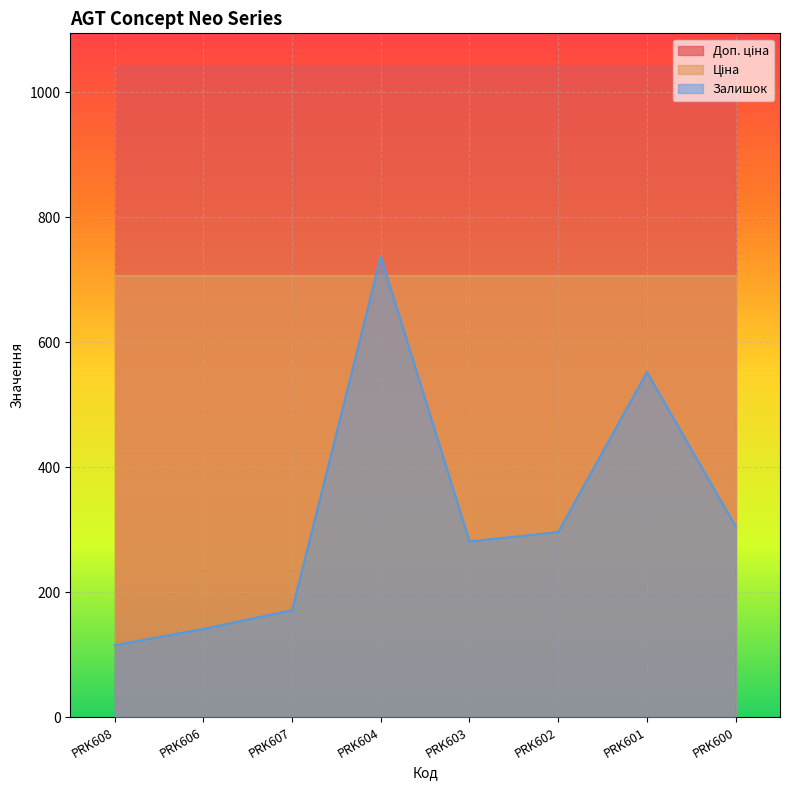

What is the maximum value for Ціна?

705.5